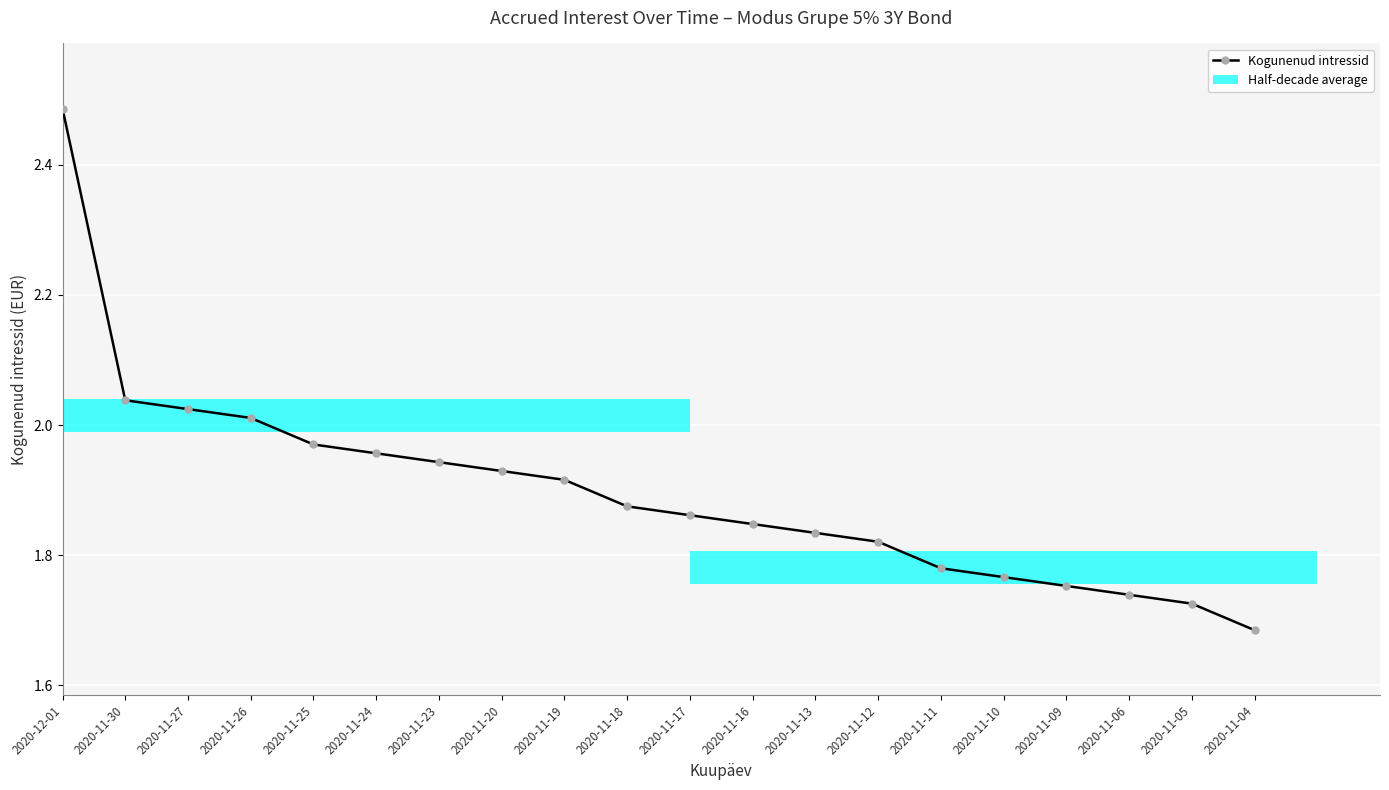

What is the label of the 17th bar from the left?

2020-11-09